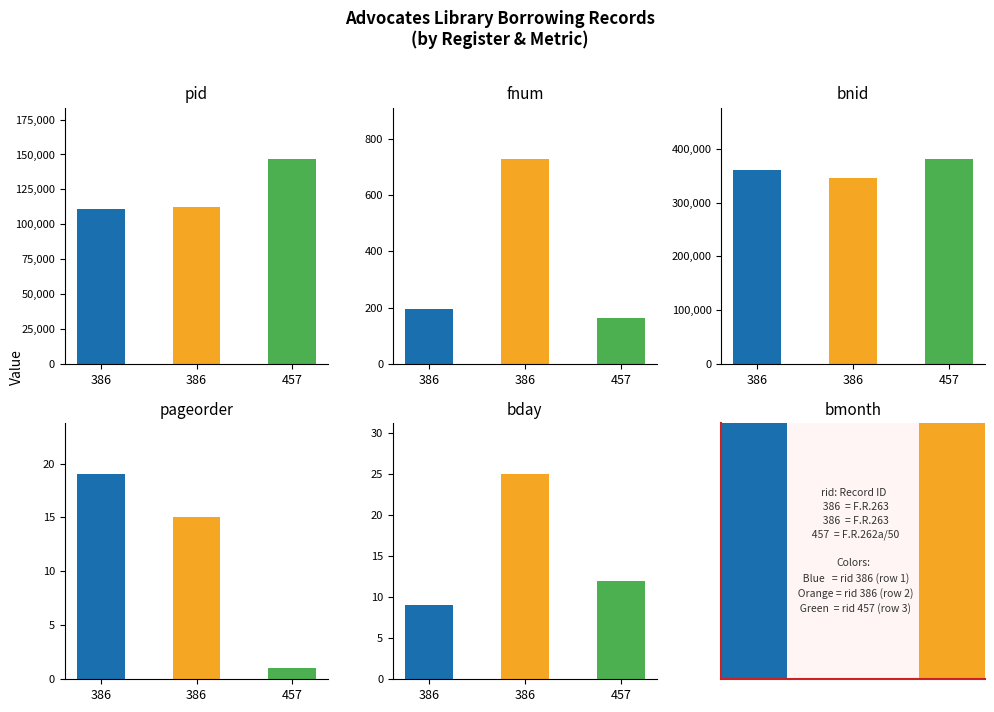

Between F.R.263 and F.R.262a/50, which is larger?

F.R.262a/50